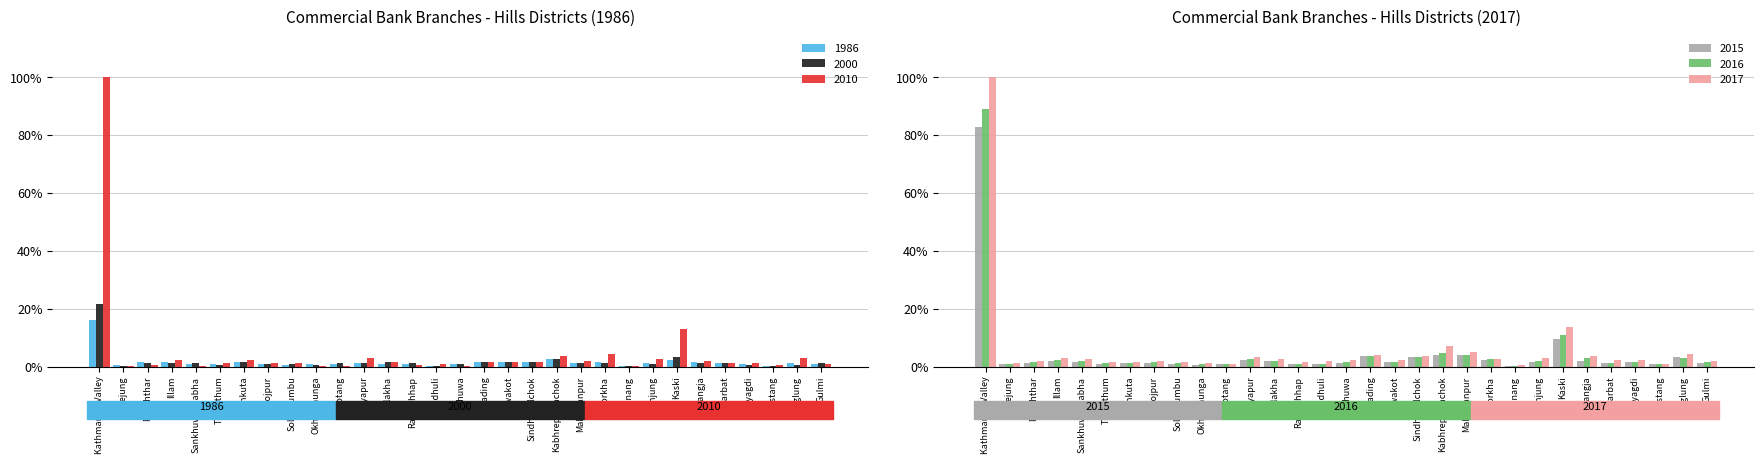

Which series has the widest spread of values?

2010